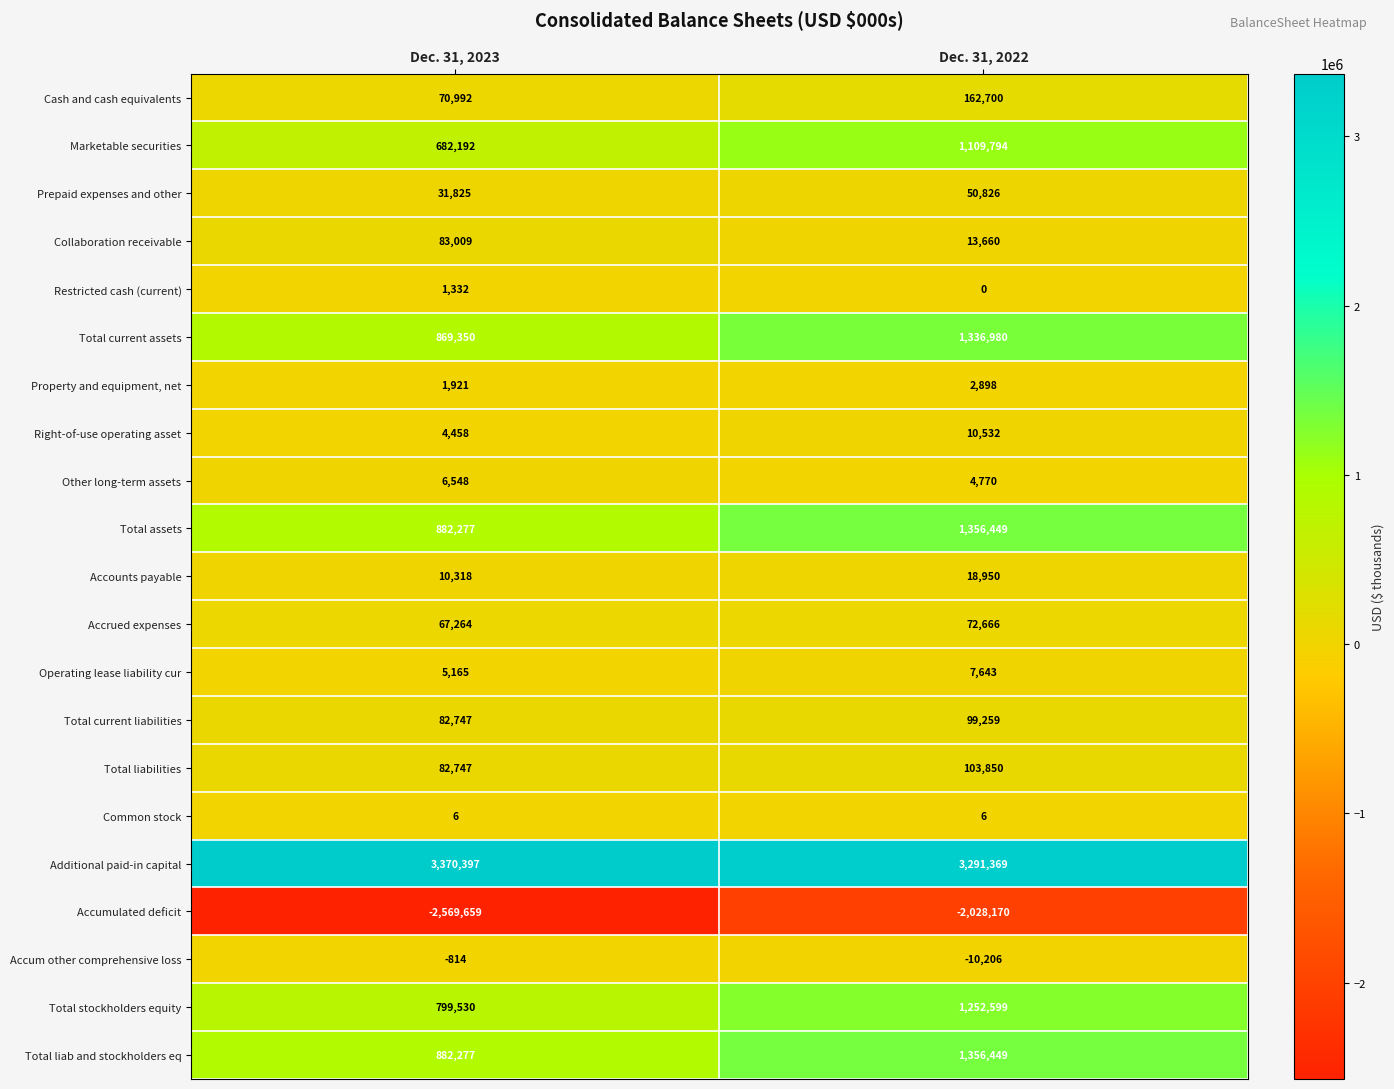

At which label is Operating lease liability cur closest to 6404?

Dec. 31, 2023